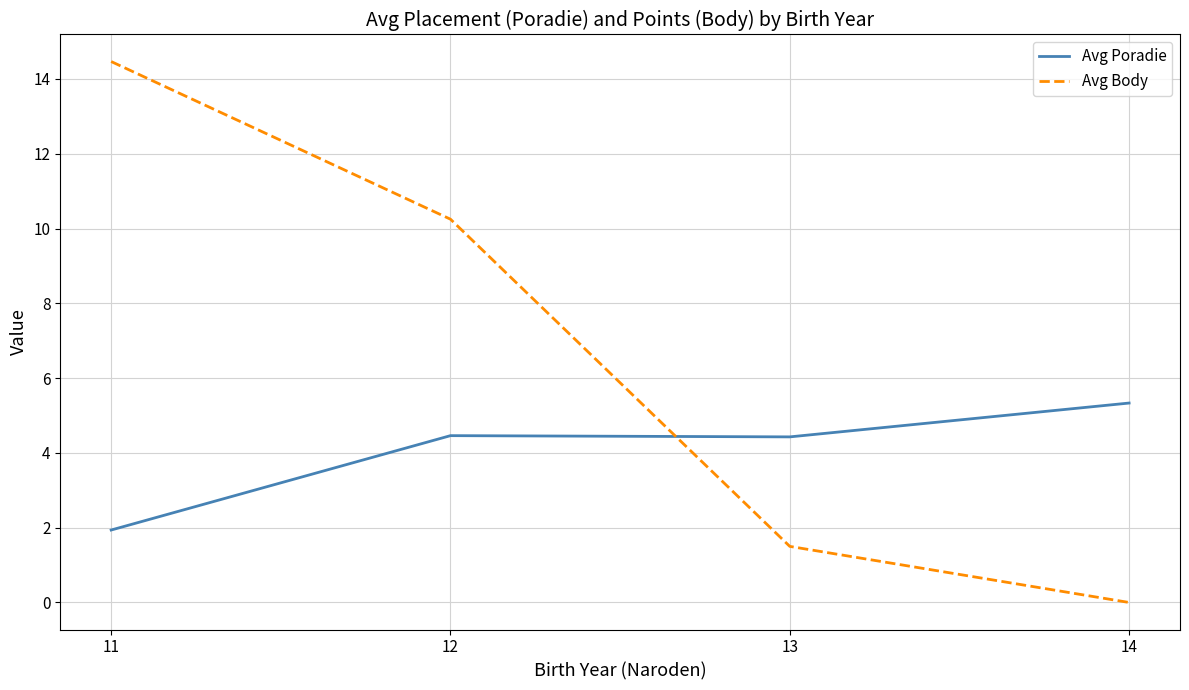

What is the difference between the Avg Poradie values at 14 and 11?

3.4